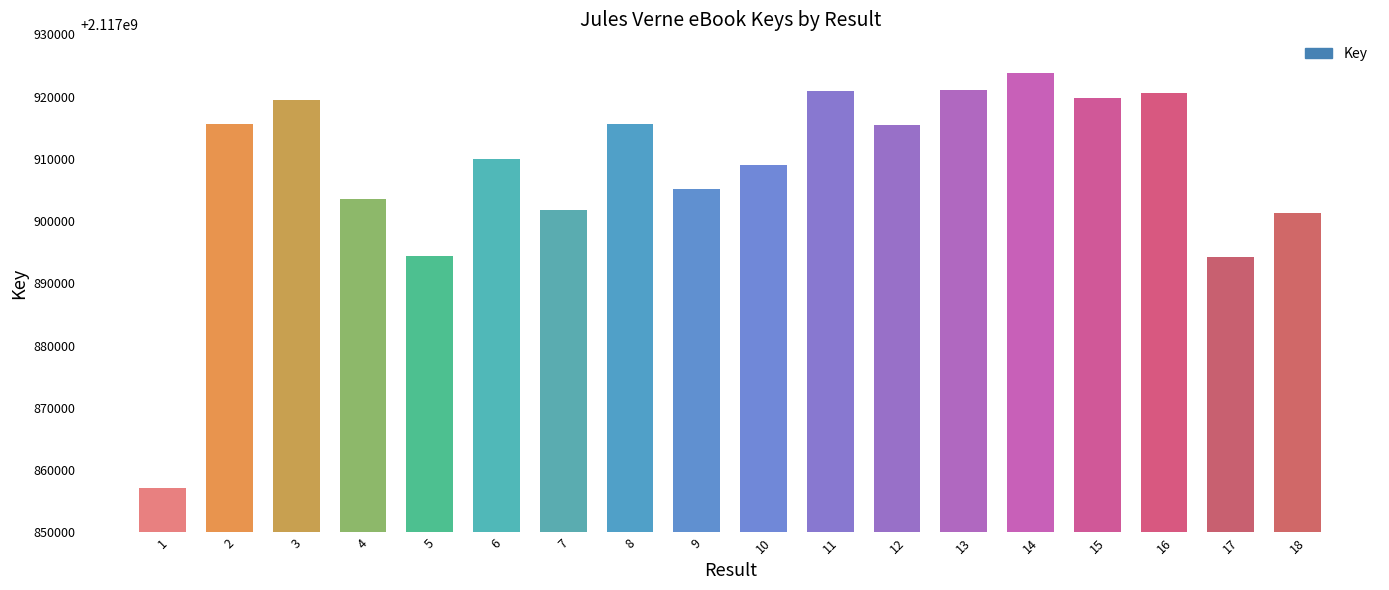

What is the greatest value displayed?

2117923803